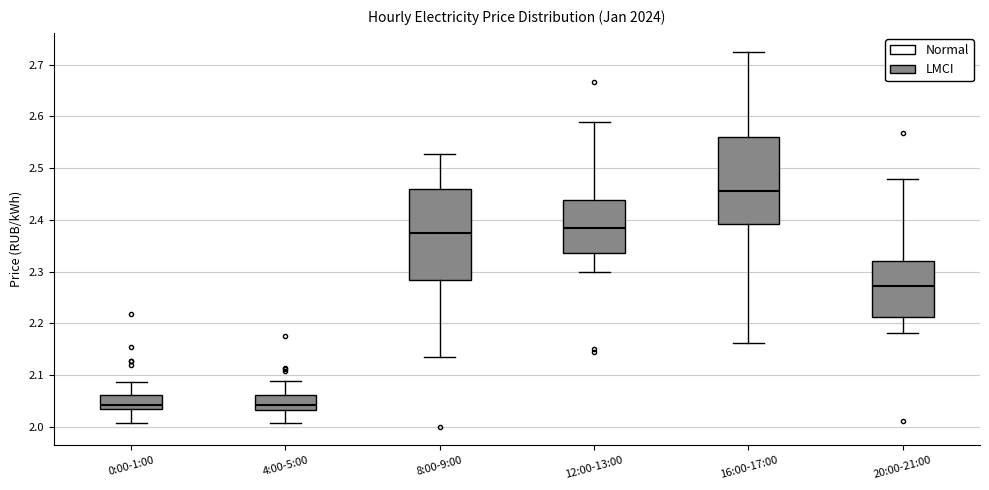

Where is the upper edge of the box for 8:00-9:00 on the y-axis? The values are not printed on the chart, so give them approximately, as read against the axis.

2.46